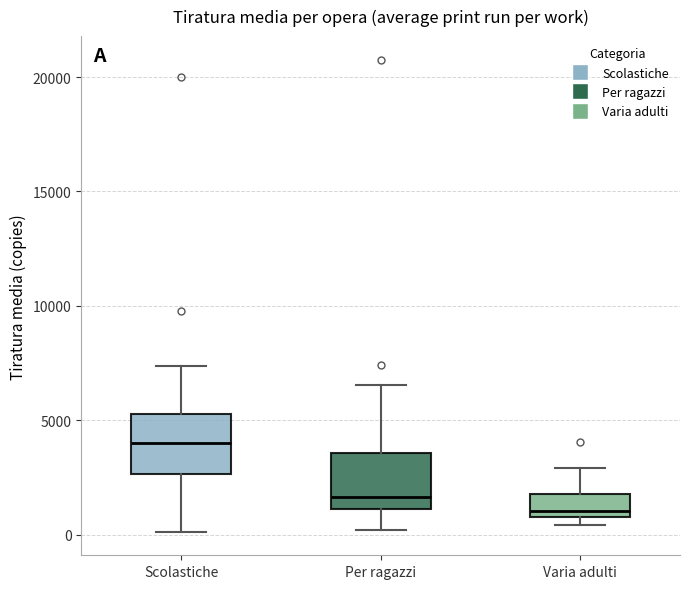

Which box has the highest median line?

Scolastiche